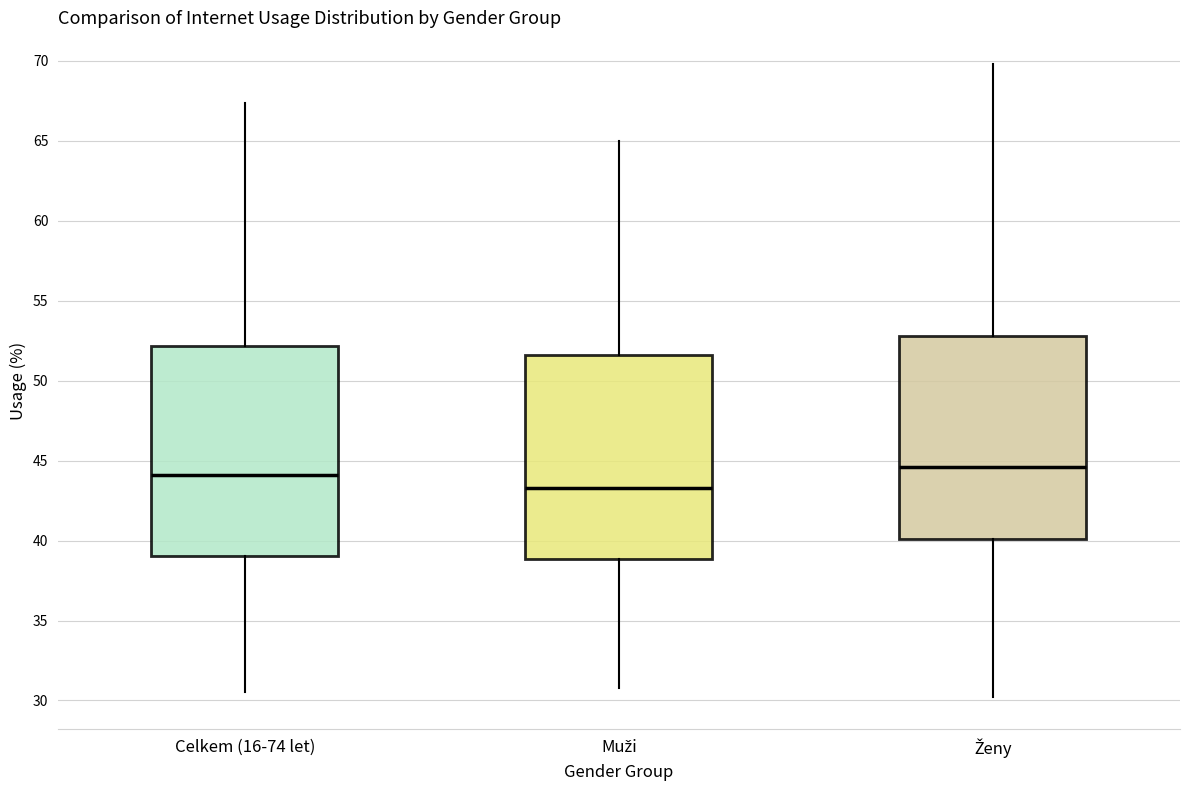

Reading left to right, transcribe this box plot: for each box, give where its median line is, the range the box spans, and where its two whiskers end, as read against the y-axis. The values are not printed on the chart, so give them approximately, as read against the axis.

Celkem (16-74 let): median 44.0, box 39.0 to 52.0, whiskers 30.5 to 67.5
Muži: median 43.5, box 39.0 to 51.5, whiskers 31.0 to 65.0
Ženy: median 44.5, box 40.0 to 53.0, whiskers 30.0 to 70.0